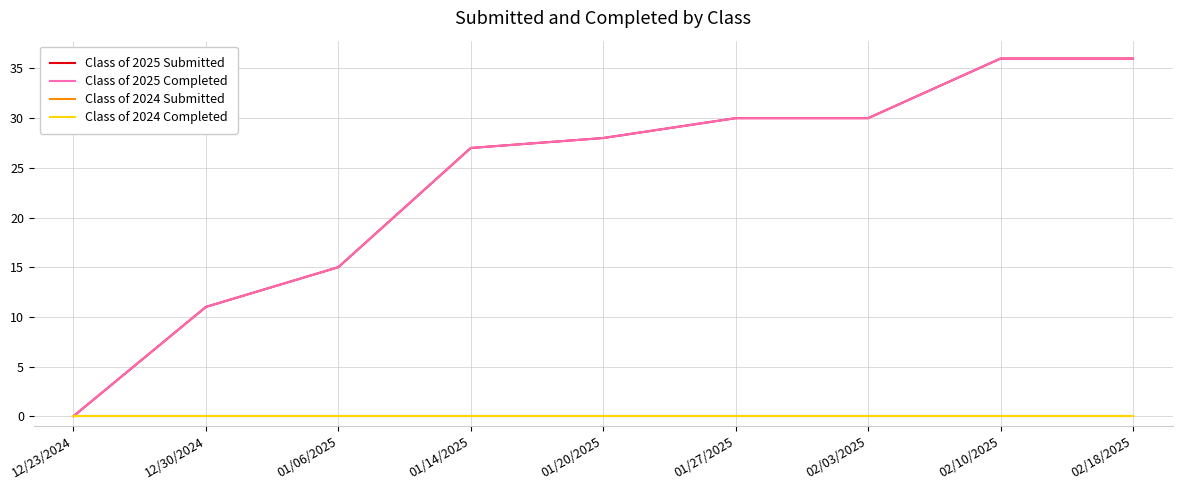

Is the value of Class of 2024 Submitted at 12/30/2024 greater than the value of Class of 2025 Completed at 01/27/2025?

No